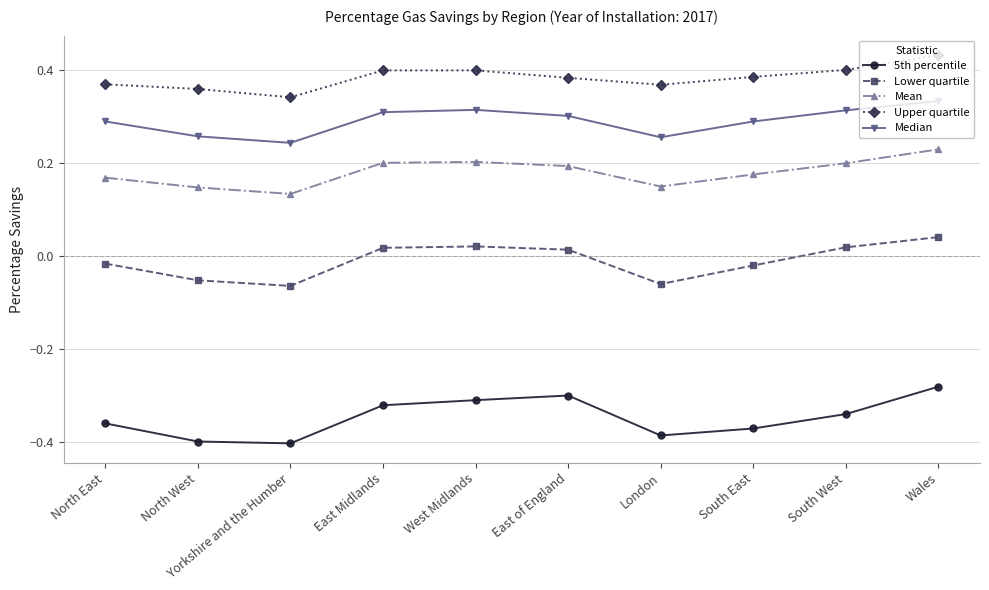

True or false: Upper quartile and Mean intersect in this chart.

False